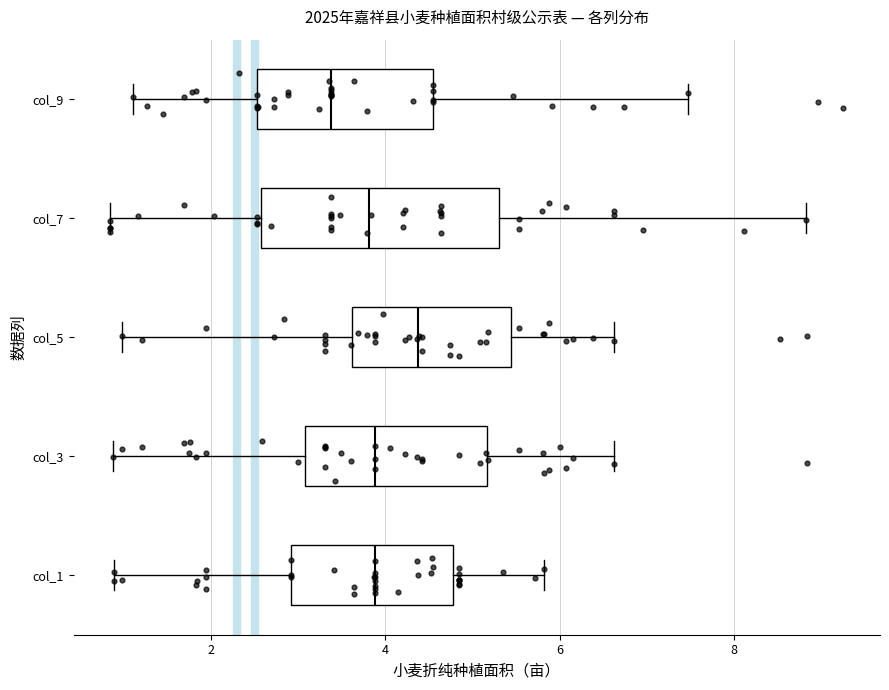

Which box has the furthest to the left median line?

col_9